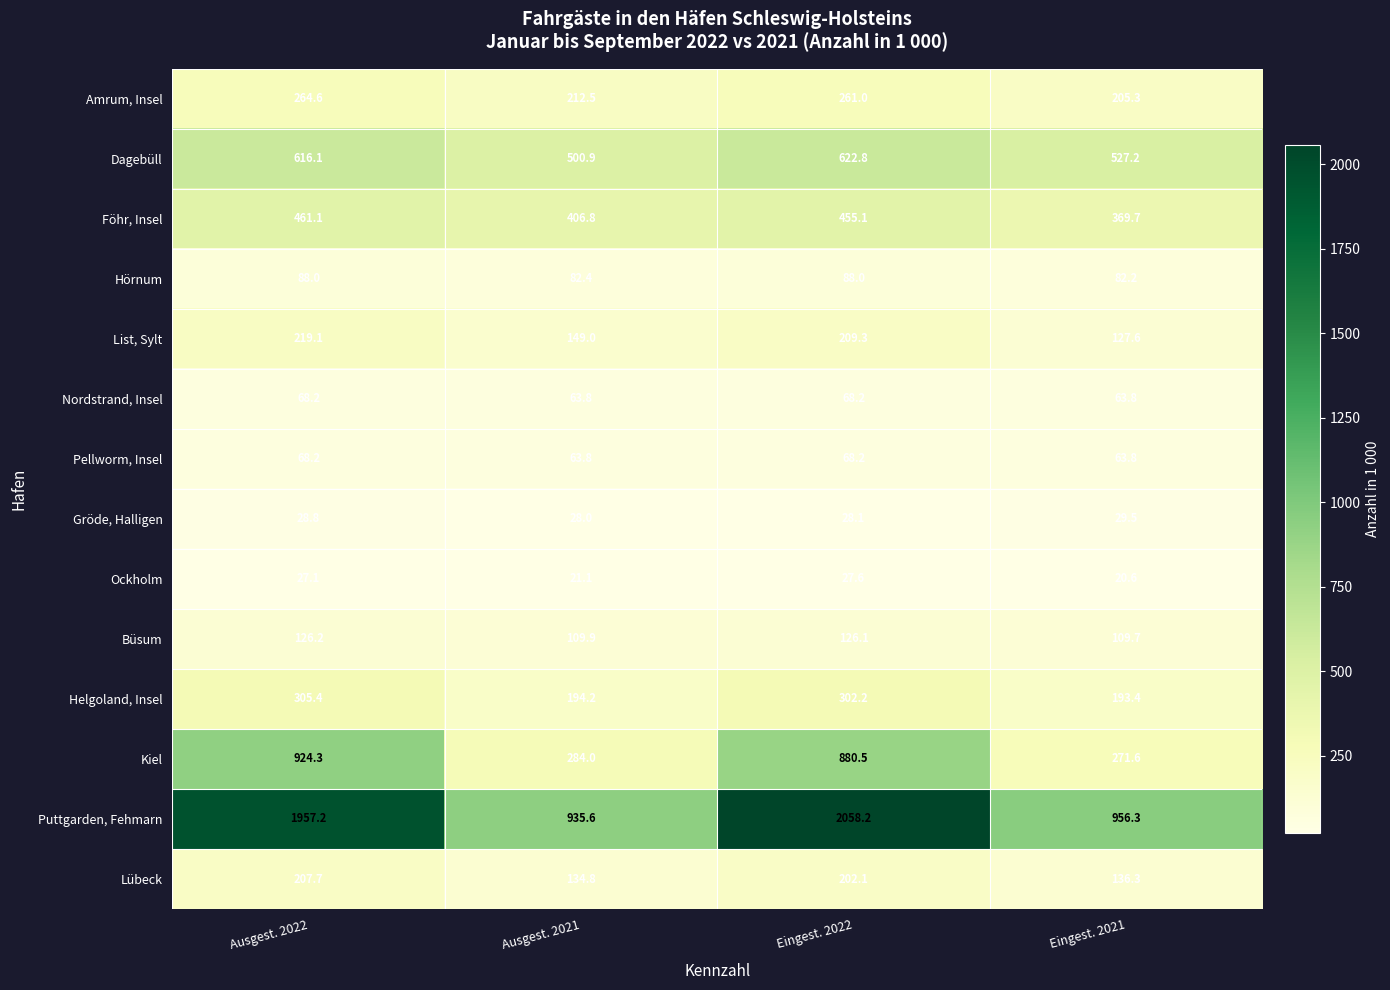

What is the sum of the Amrum, Insel values at Eingest. 2021 and Ausgest. 2022?

469.9